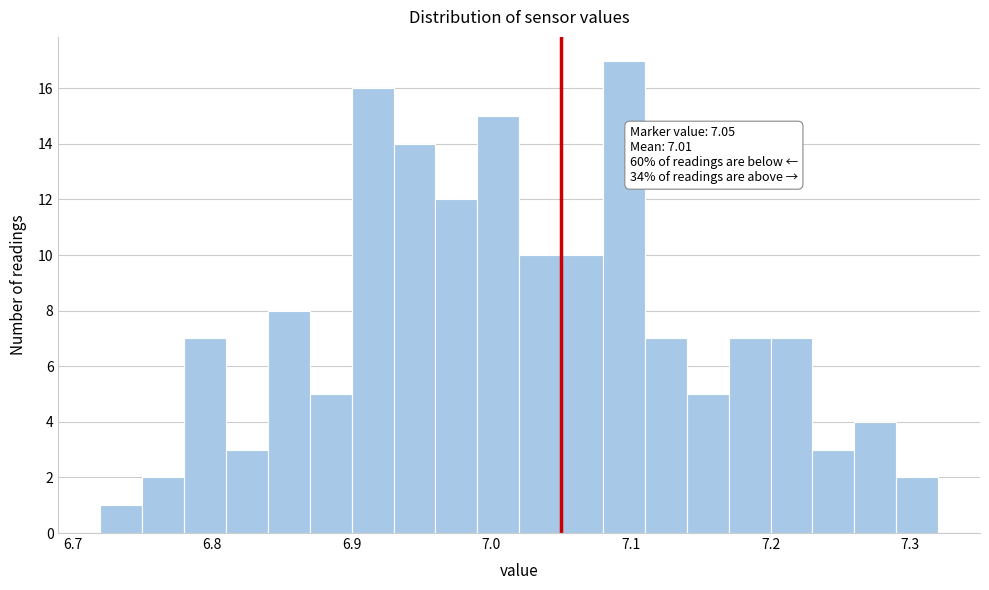

Read against the x-axis, roughly where is the centre of the tallest bar?

7.10